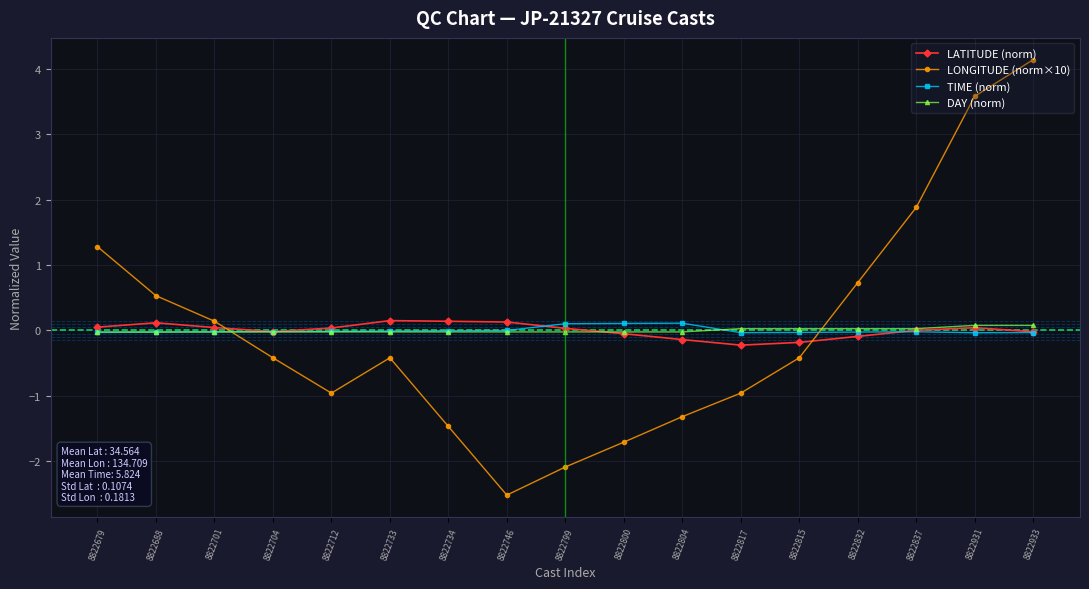

What is the sum of the LATITUDE (norm) values at 8822733 and 8822679?

0.2